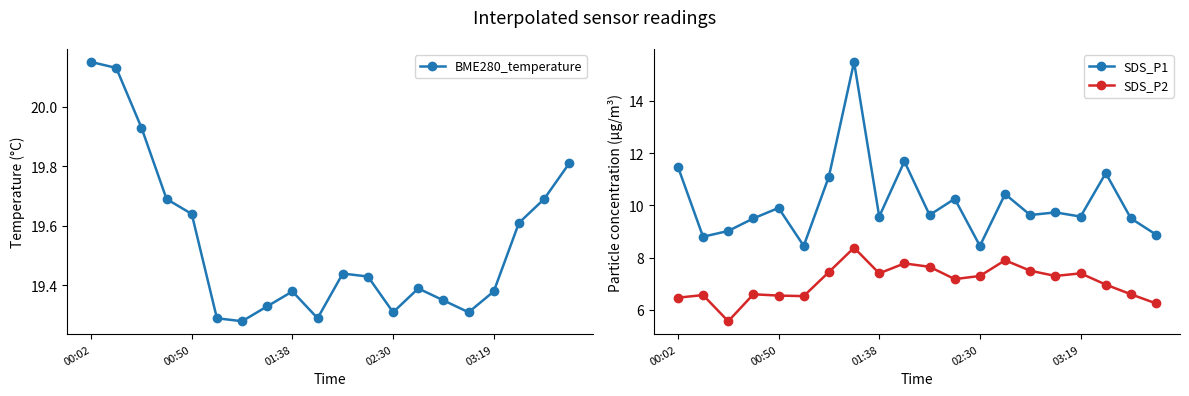

What is the lowest value of the SDS_P2 series?

5.6